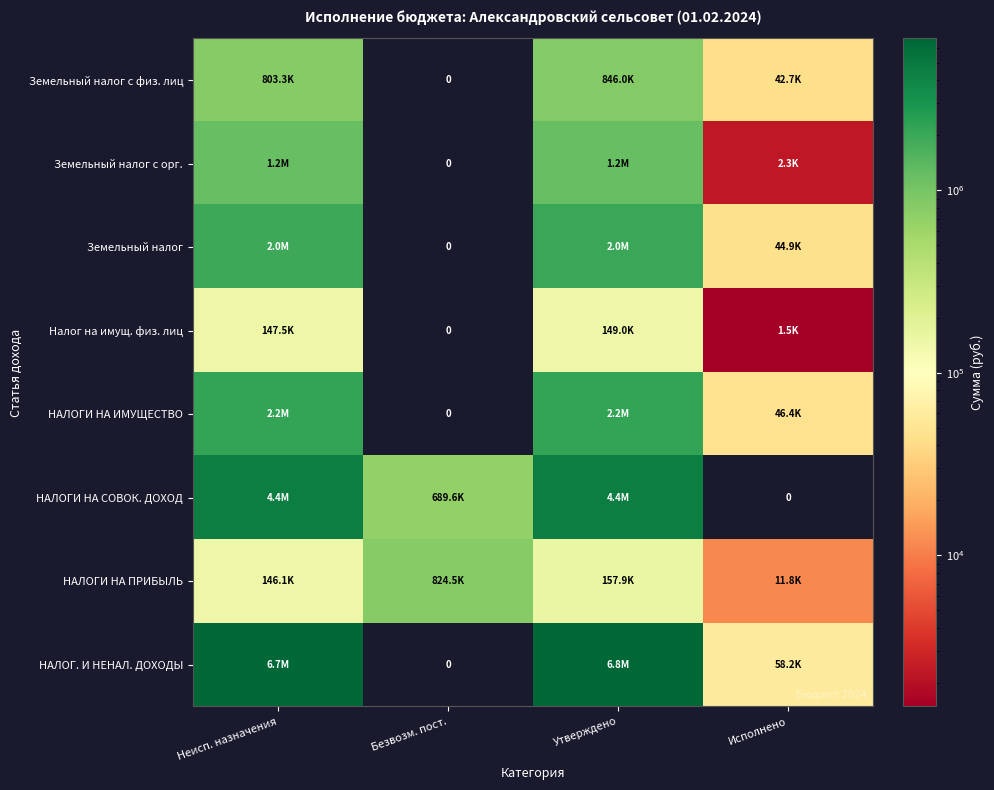

At how many categories does at least one series exceed 5119792?

2